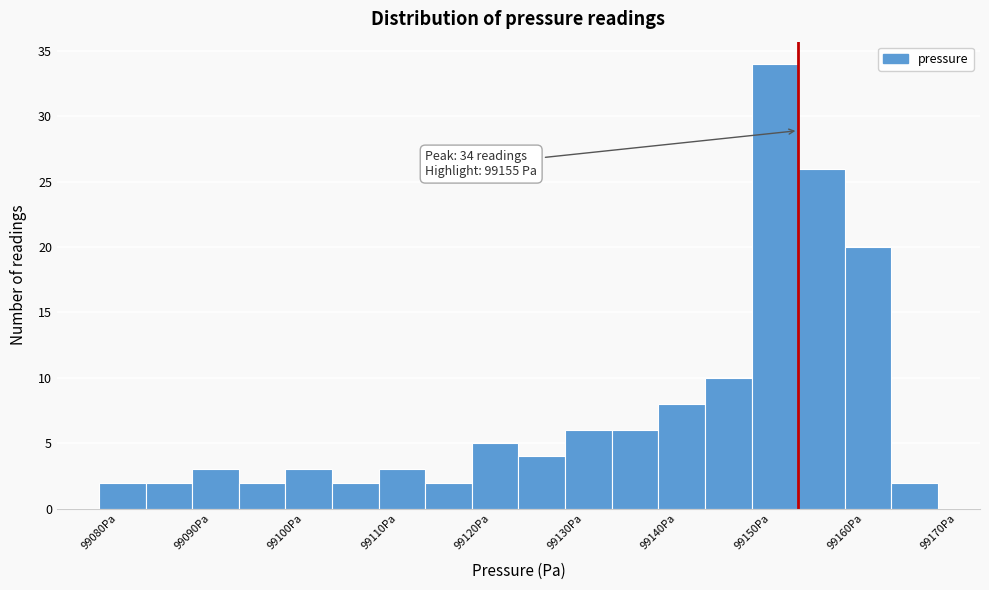

Which range on the x-axis has the tallest bar?

99150 to 99155